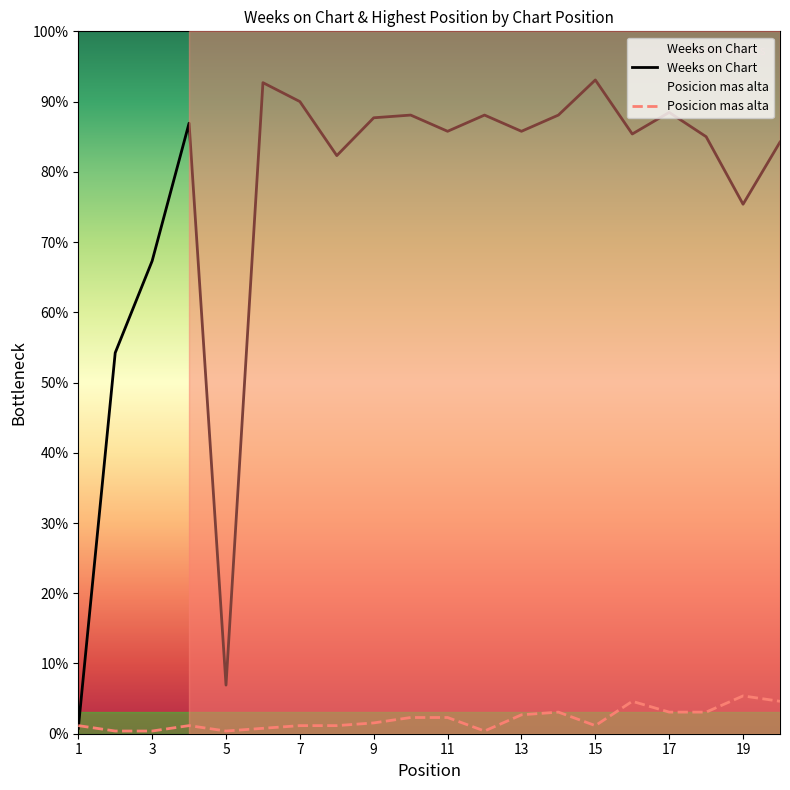

Reading left to right, list all the values displayed in this chart.

Weeks on Chart: 1=2	2=141	3=175	4=226	5=18	6=241	7=234	8=214	9=228	10=229	11=223	12=229	13=223	14=229	15=242	16=222	17=230	18=221	19=196	20=219
Posicion mas alta: 1=3	2=1	3=1	4=3	5=1	6=2	7=3	8=3	9=4	10=6	11=6	12=1	13=7	14=8	15=3	16=12	17=8	18=8	19=14	20=12